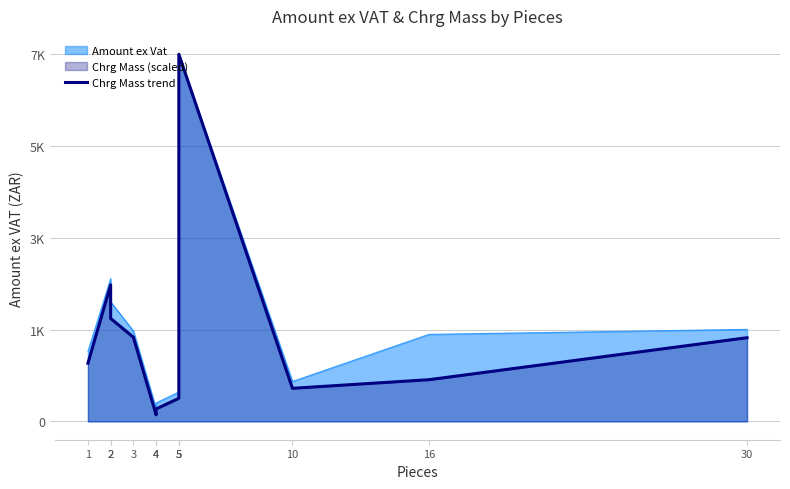

At which category does the data reach its first local valley?

4